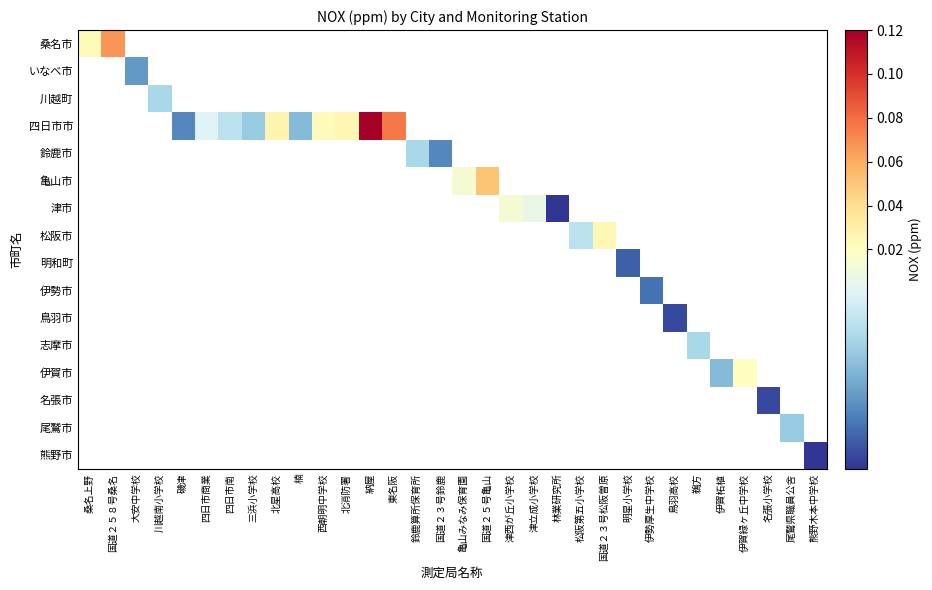

Count the number of data series in this chart.

16